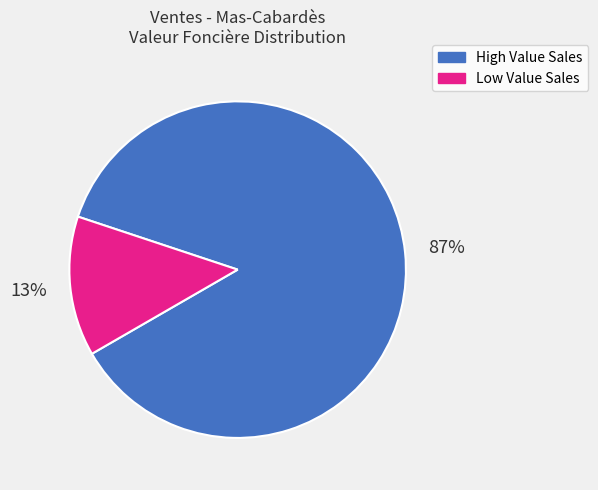

To the nearest percent, what is the average slice percentage?

50%